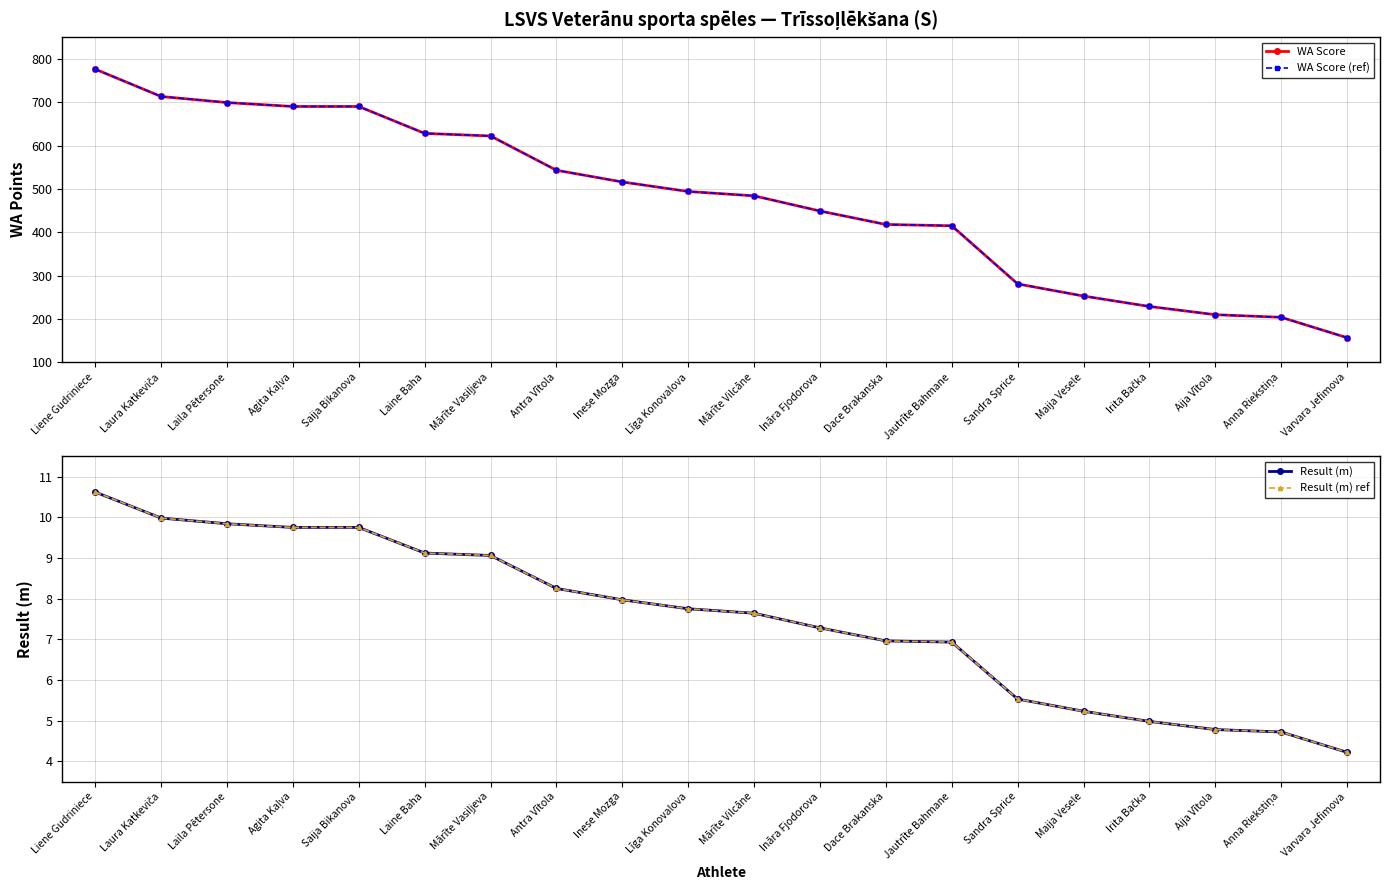

Reading left to right, list all the values displayed in this chart.

WA Score: 776.0	713.0	699.0	690.0	690.0	628.0	622.0	543.0	516.0	494.0	484.0	449.0	418.0	415.0	281.0	253.0	229.0	210.0	204.0	157.0
WA Score (ref): 776.0	713.0	699.0	690.0	690.0	628.0	622.0	543.0	516.0	494.0	484.0	449.0	418.0	415.0	281.0	253.0	229.0	210.0	204.0	157.0
Result (m): 10.6	10.0	9.8	9.8	9.8	9.1	9.1	8.2	8.0	7.8	7.6	7.3	7.0	6.9	5.5	5.2	5.0	4.8	4.7	4.2
Result (m) ref: 10.6	10.0	9.8	9.8	9.8	9.1	9.1	8.2	8.0	7.8	7.6	7.3	7.0	6.9	5.5	5.2	5.0	4.8	4.7	4.2